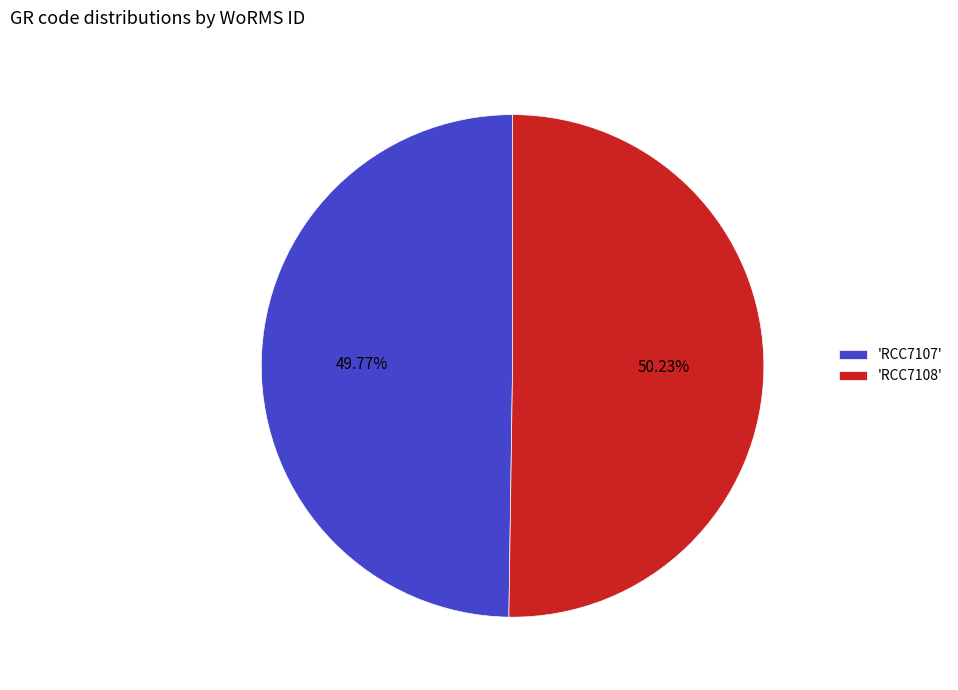

Is there a majority slice in this chart?

Yes